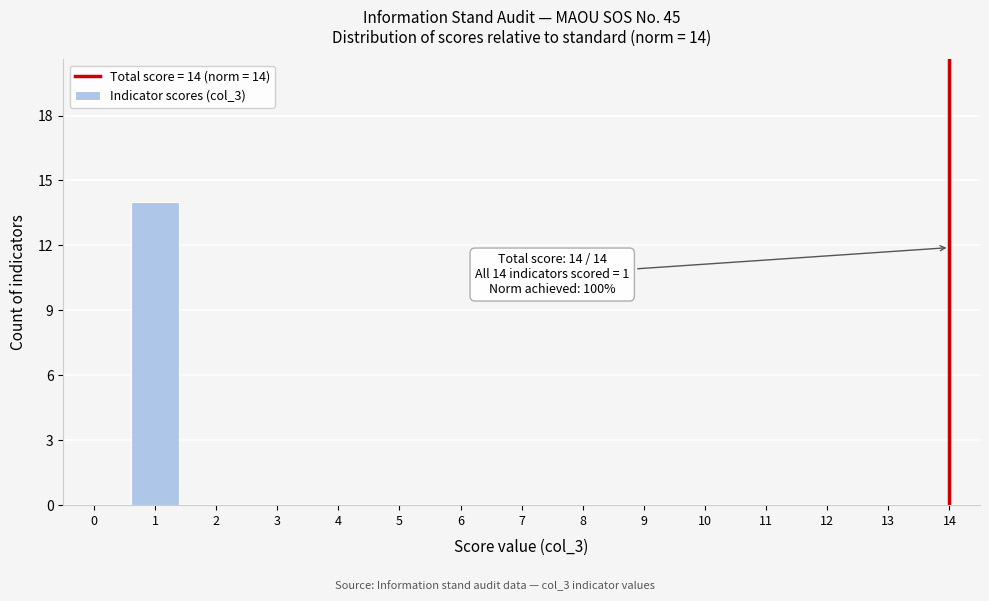

Reading left to right, list all the values displayed in this chart.

0=0	1=14	2=0	3=0	4=0	5=0	6=0	7=0	8=0	9=0	10=0	11=0	12=0	13=0	14=0